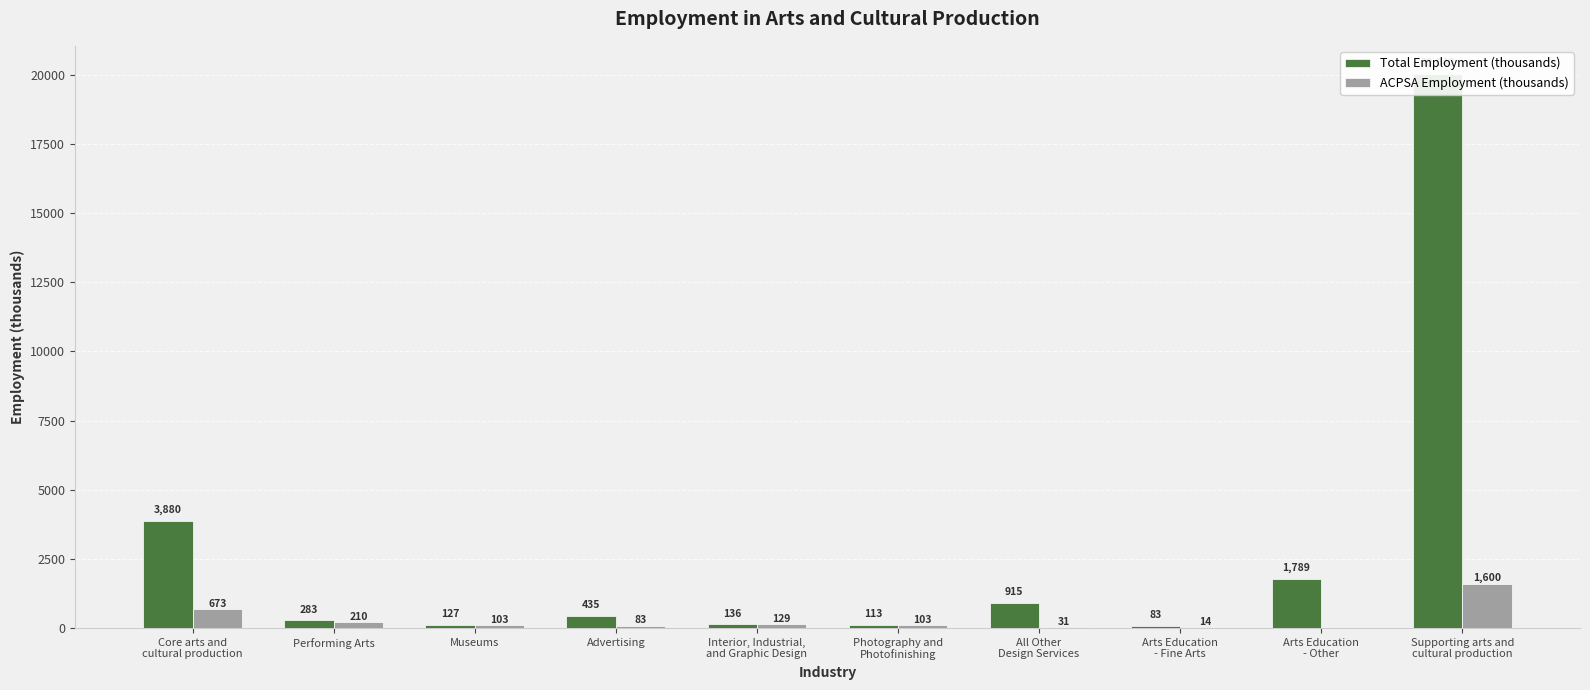

Rank the categories by Total Employment (thousands) value from lowest to highest.

Arts Education
- Fine Arts, Photography and
Photofinishing, Museums, Interior, Industrial,
and Graphic Design, Performing Arts, Advertising, All Other
Design Services, Arts Education
- Other, Core arts and
cultural production, Supporting arts and
cultural production